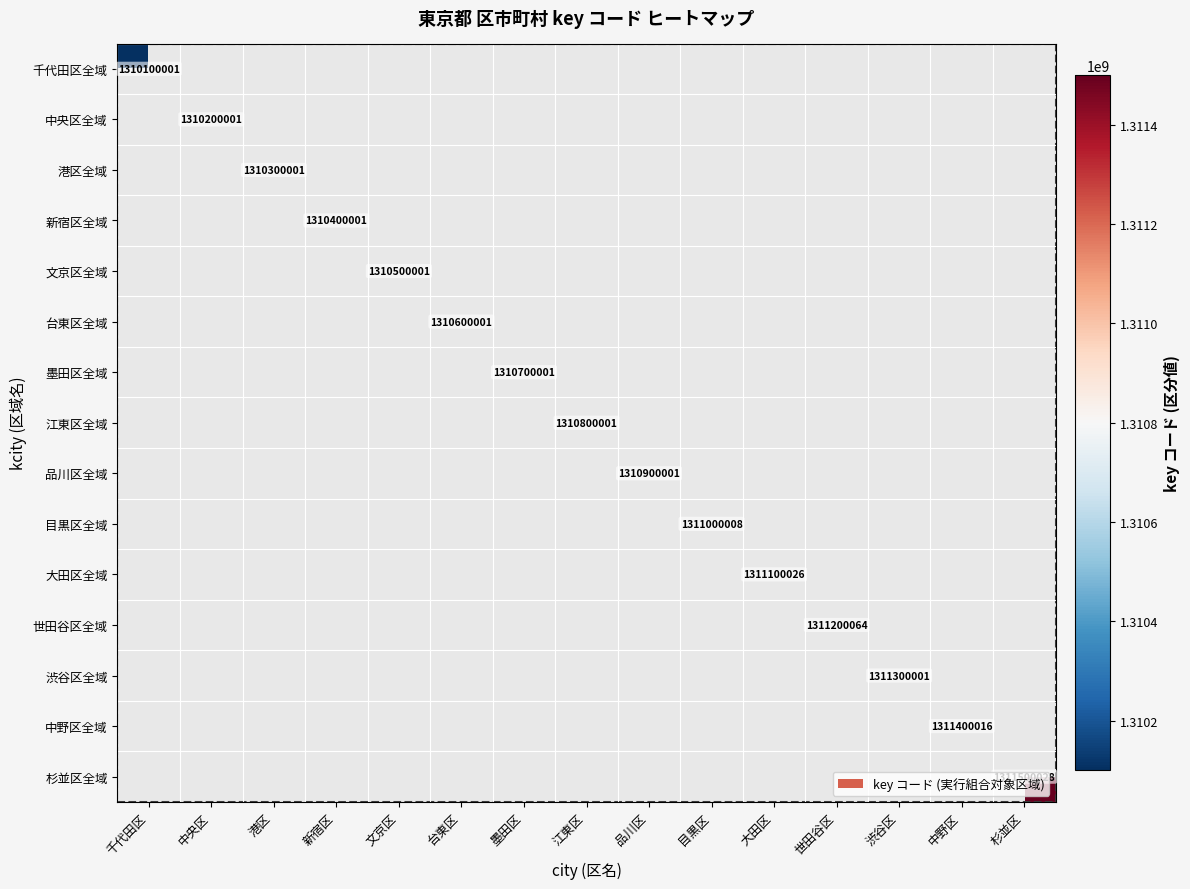

Which series has the widest spread of values?

千代田区全域